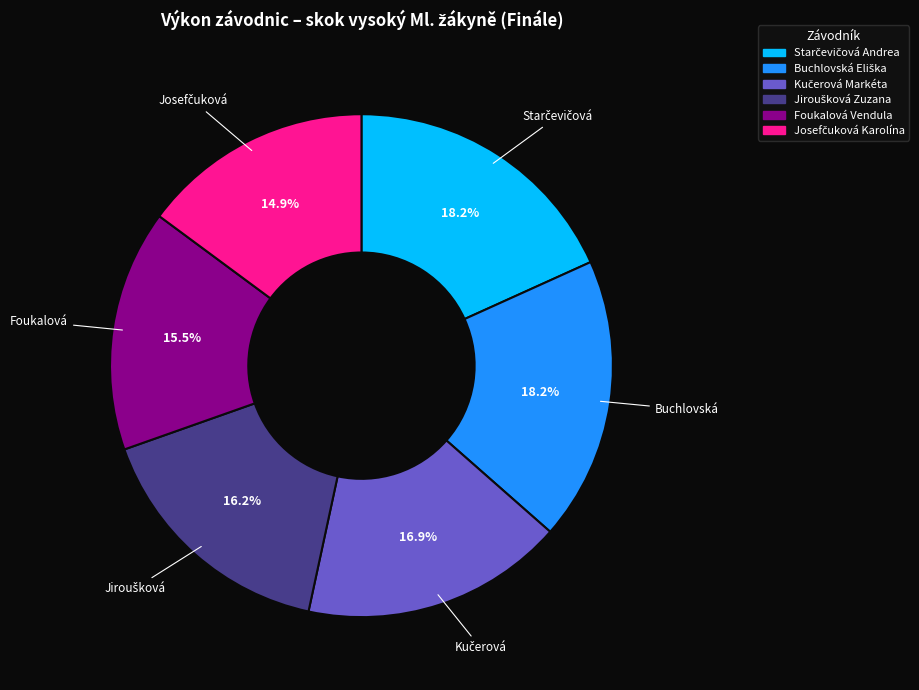

Is there any slice that represents more than half of the pie?

No